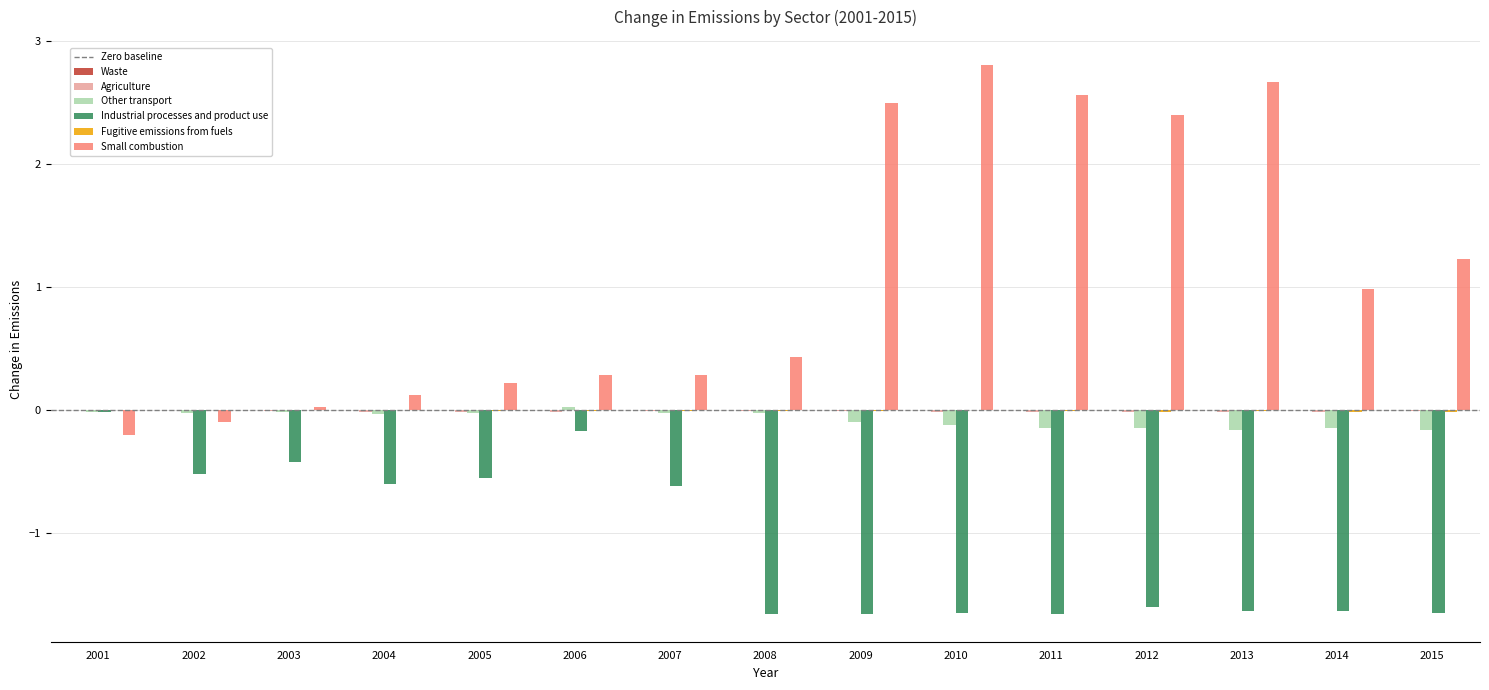

How many groups of bars are there?

15